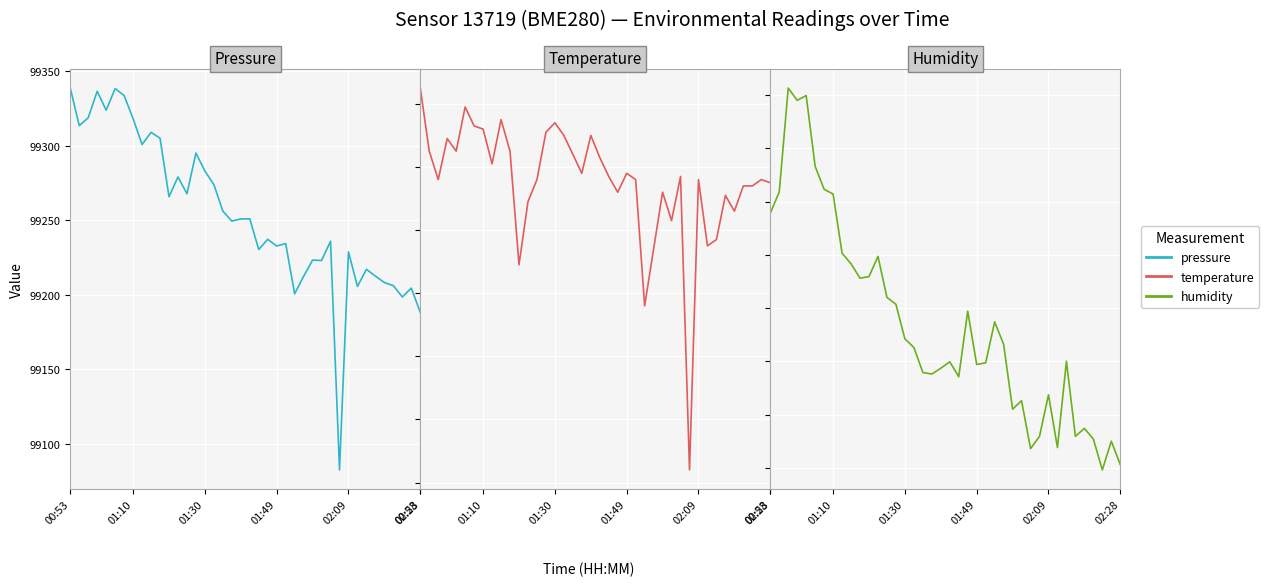

Count the number of data series in this chart.

3